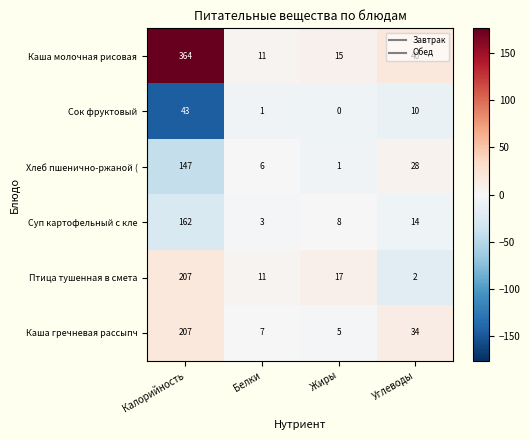

Which category has the highest value in the Каша молочная рисовая series?

Калорийность